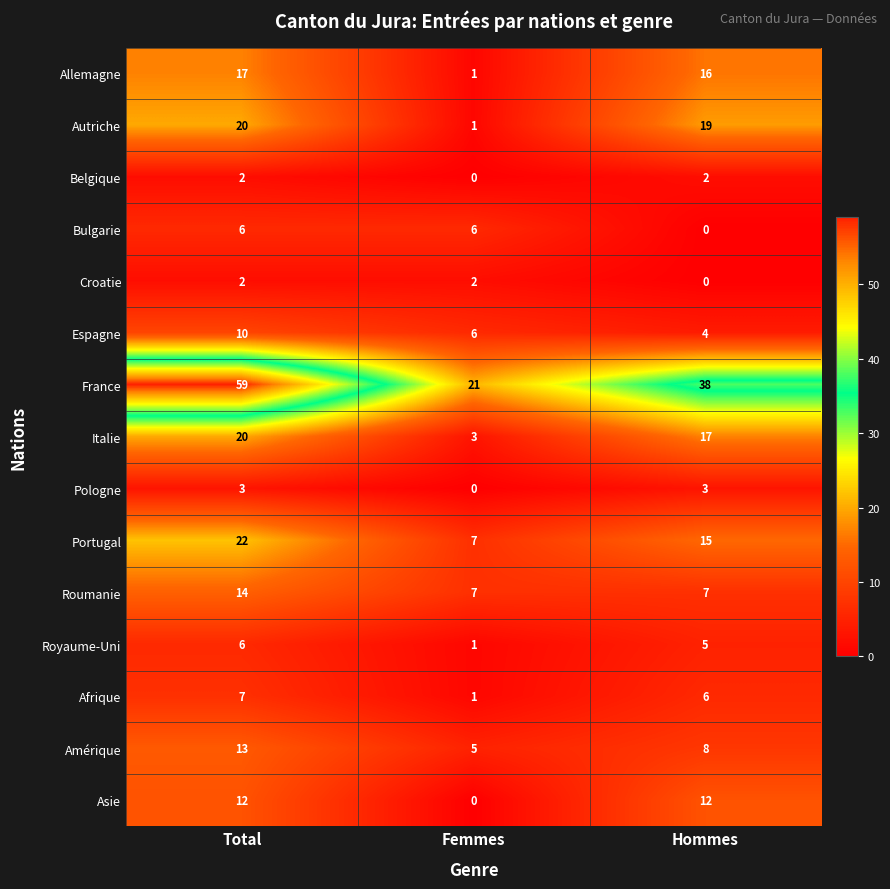

How many values in Asie are above zero?

2